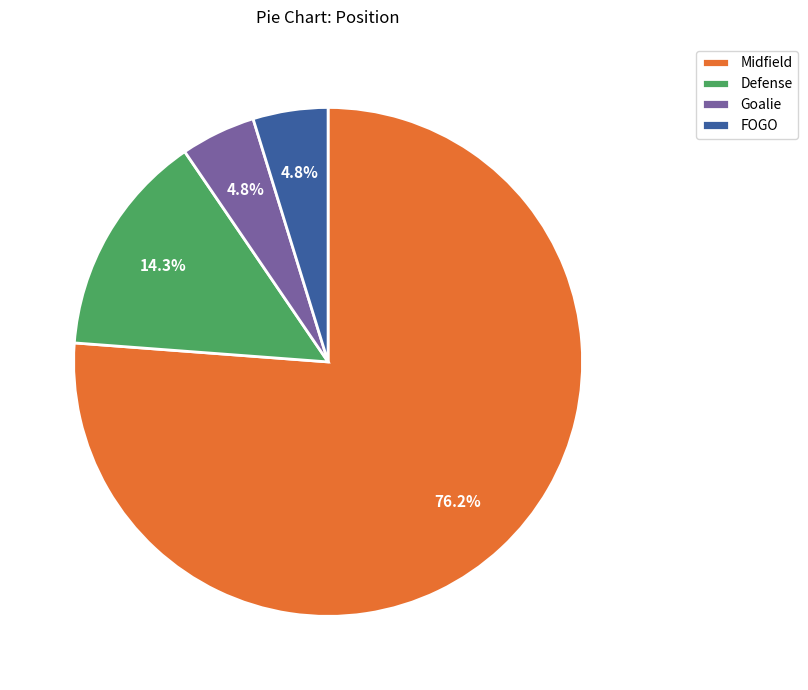

What is the ratio of the value at Midfield to the value at Defense?

5.3